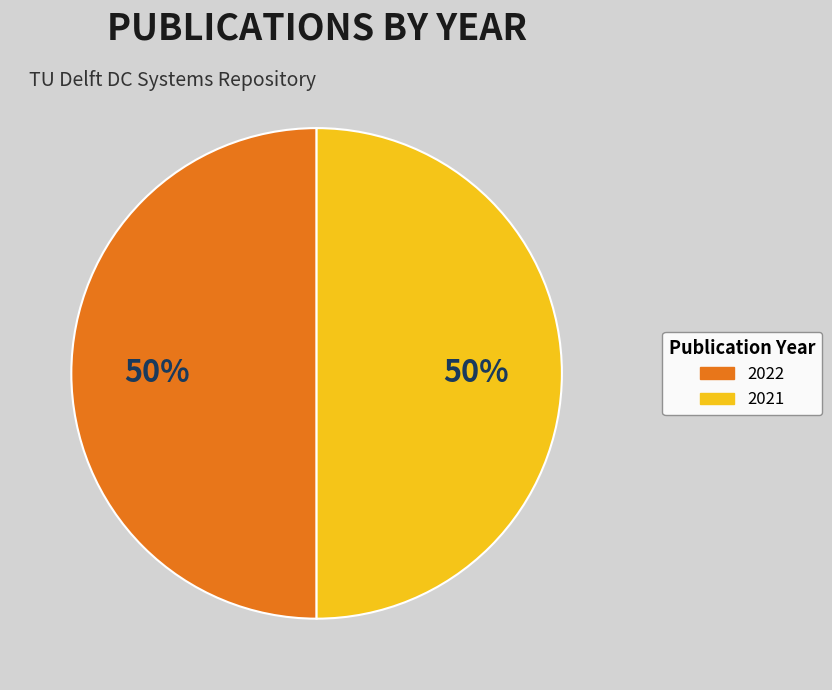

Do 2022 and 2021 together represent more than half of the pie?

Yes